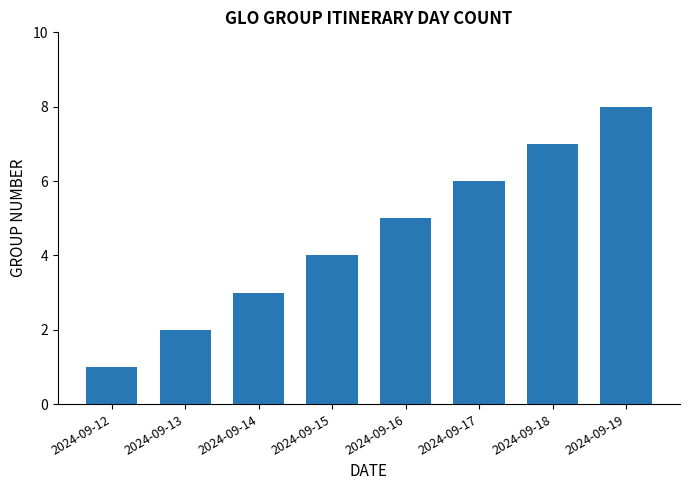

What is the approximate value at 2024-09-14?

3